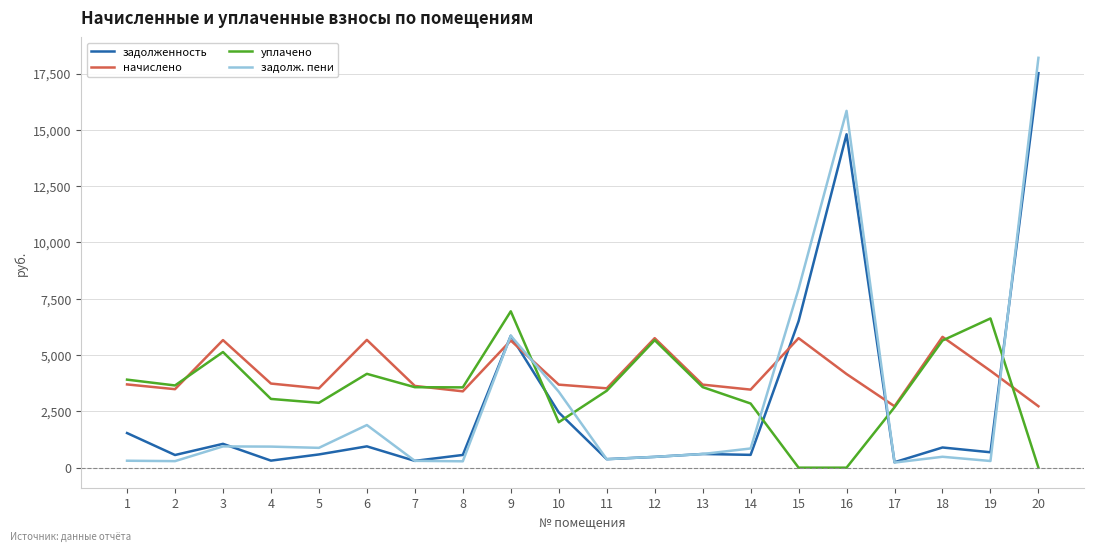

Is this an area chart (filled region under the line)?

No